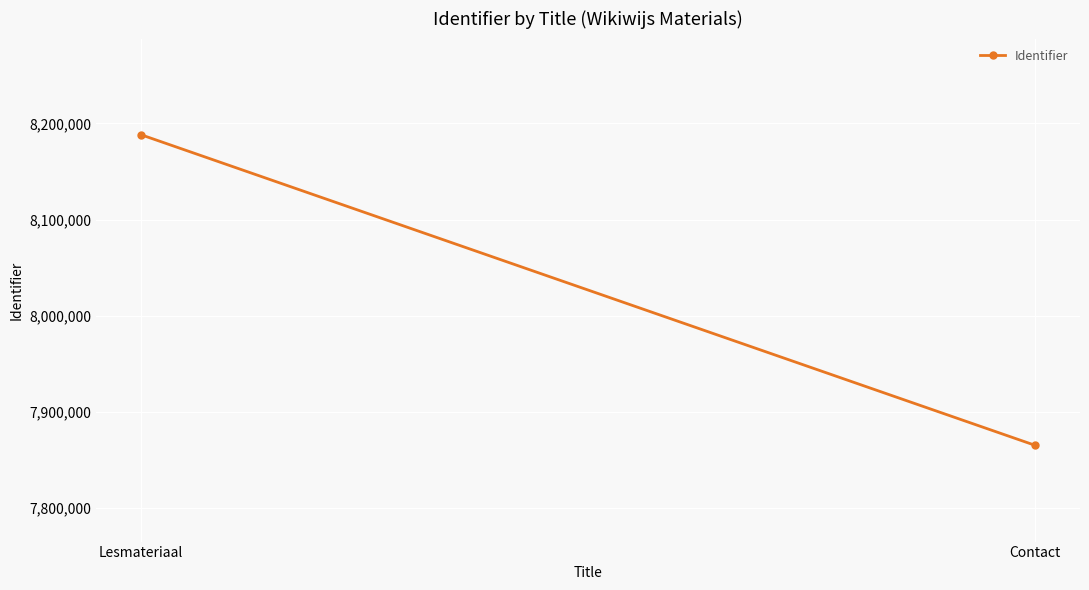

What is the difference between the maximum and minimum values?

322898